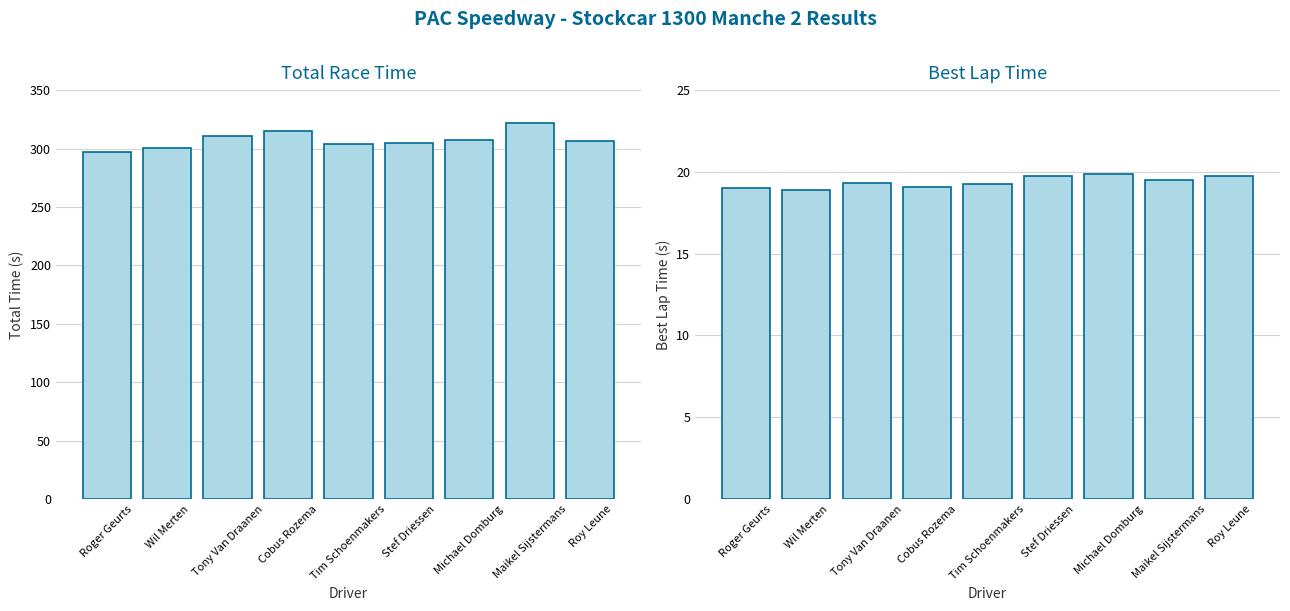

What is the greatest value displayed?

322.1